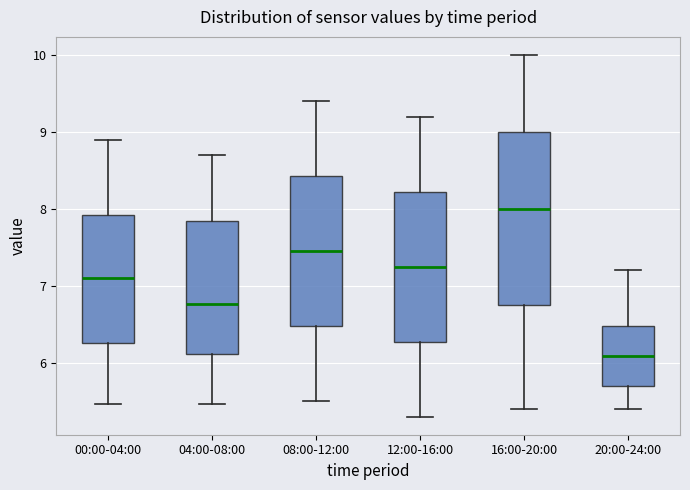

Reading left to right, read every box against the y-axis: the position of its median line, the range the box covers, and the ends of its whiskers. The values are not printed on the chart, so give them approximately, as read against the axis.

00:00-04:00: median 7.1, box 6.3 to 7.9, whiskers 5.5 to 8.9
04:00-08:00: median 6.8, box 6.1 to 7.8, whiskers 5.5 to 8.7
08:00-12:00: median 7.5, box 6.5 to 8.4, whiskers 5.5 to 9.4
12:00-16:00: median 7.3, box 6.3 to 8.2, whiskers 5.3 to 9.2
16:00-20:00: median 8.0, box 6.8 to 9.0, whiskers 5.4 to 10.0
20:00-24:00: median 6.1, box 5.7 to 6.5, whiskers 5.4 to 7.2